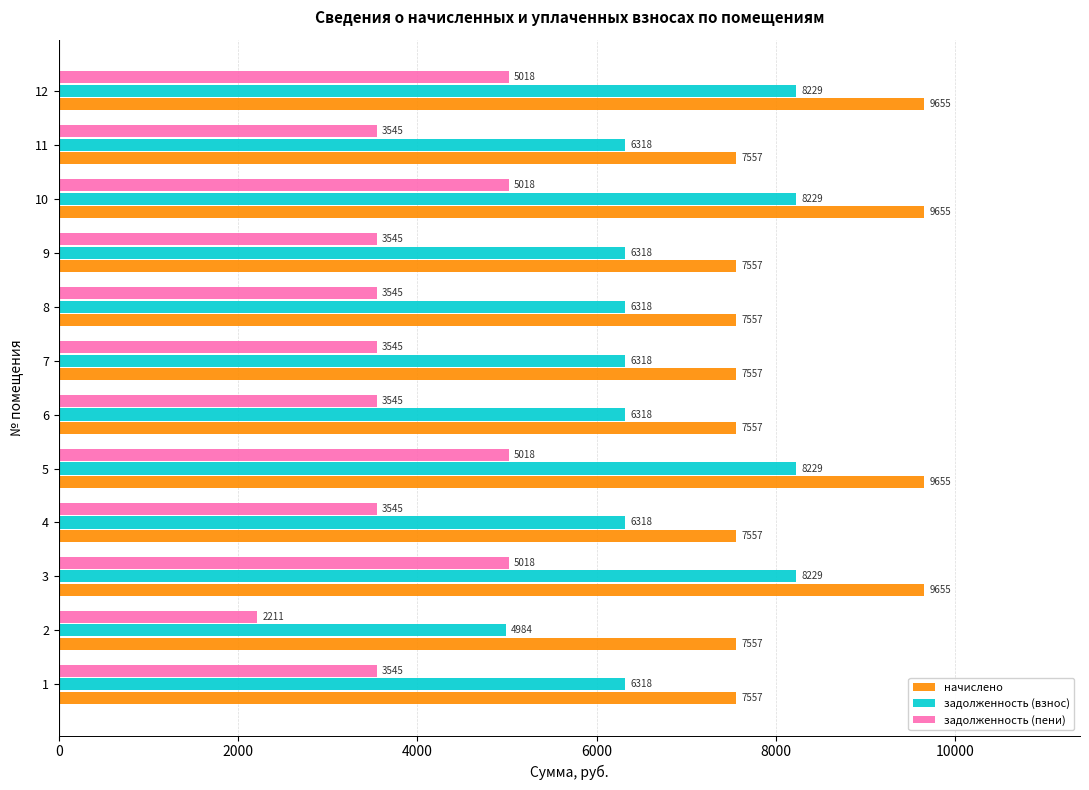

Count the number of data series in this chart.

3